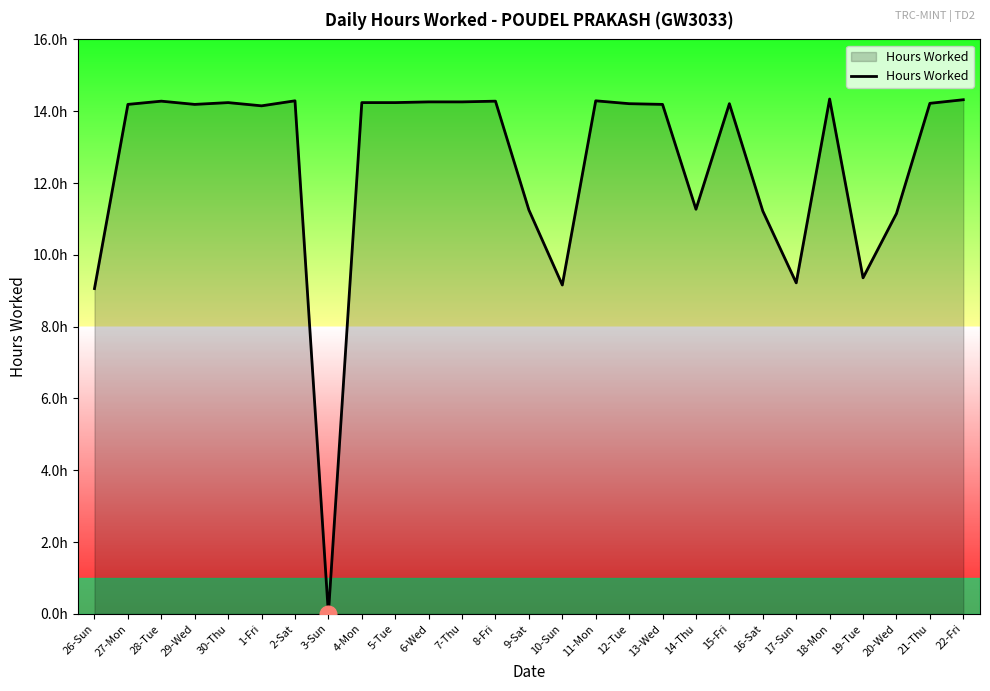

Which has a higher value, 28-Tue or 3-Sun?

28-Tue